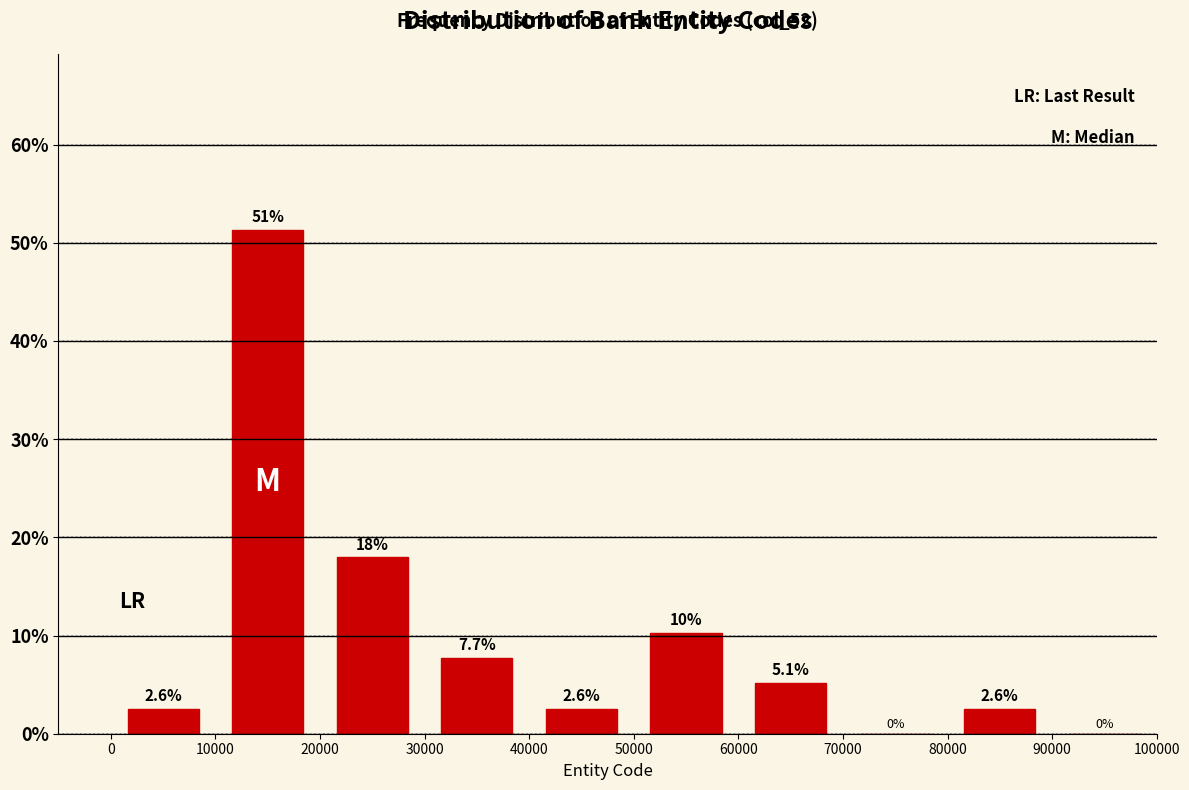

Over which range of the x-axis is the bar tallest?

10000 to 20000